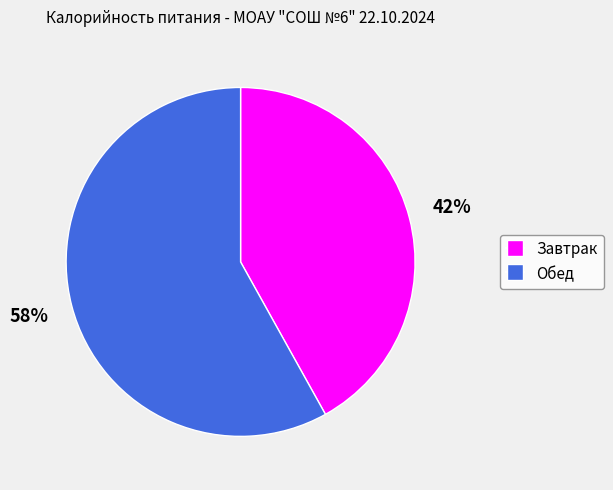

Rank the categories by value from lowest to highest.

Завтрак, Обед